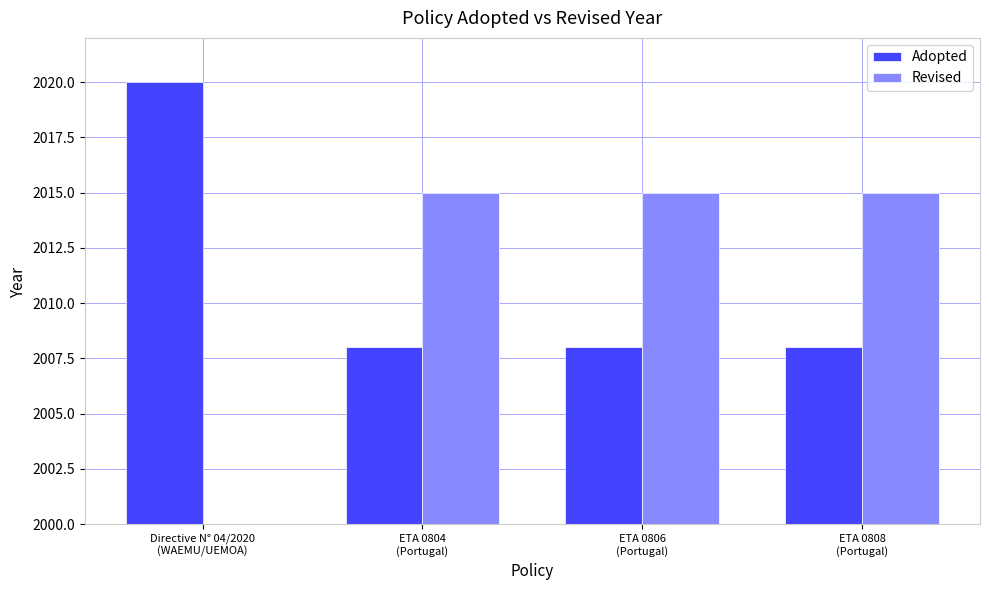

What is the label of the 2nd bar from the left?

ETA 0804
(Portugal)